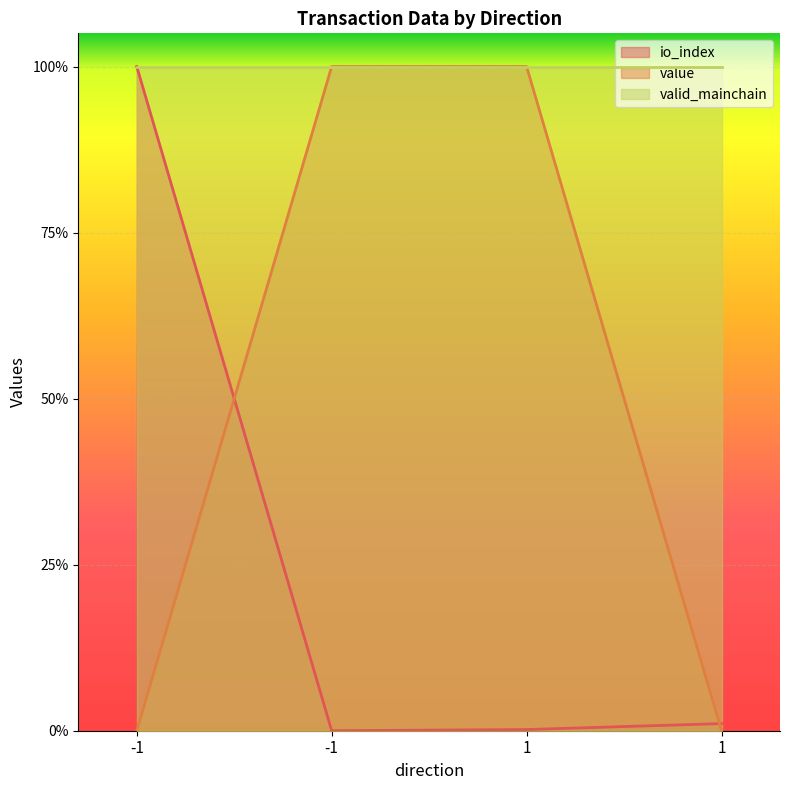

What is the difference between the highest and lowest values at 1?

1.0